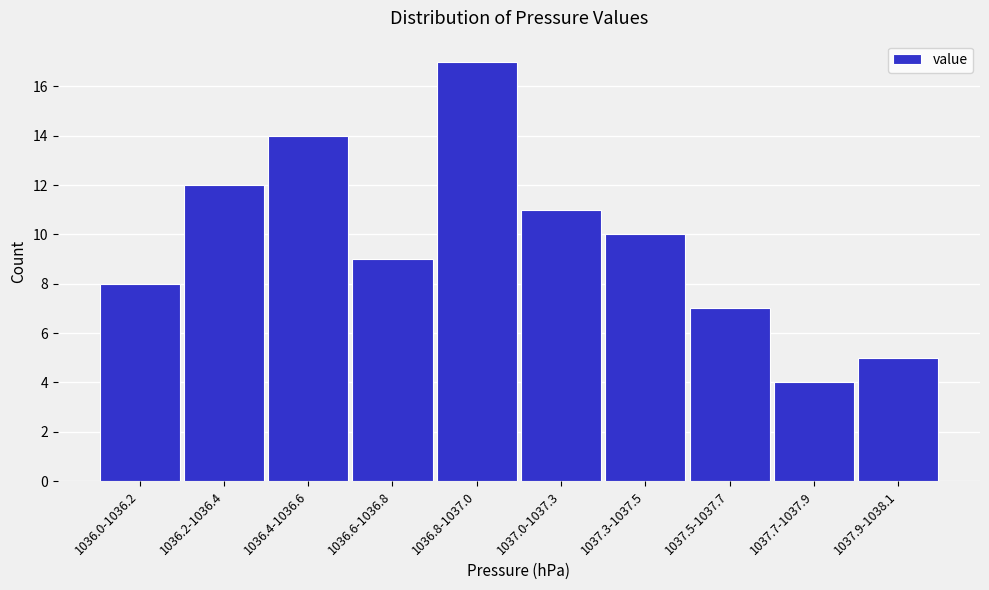

Reading left to right, transcribe all the data shown in this chart.

1036.0-1036.2=8	1036.2-1036.4=12	1036.4-1036.6=14	1036.6-1036.8=9	1036.8-1037.0=17	1037.0-1037.3=11	1037.3-1037.5=10	1037.5-1037.7=7	1037.7-1037.9=4	1037.9-1038.1=5